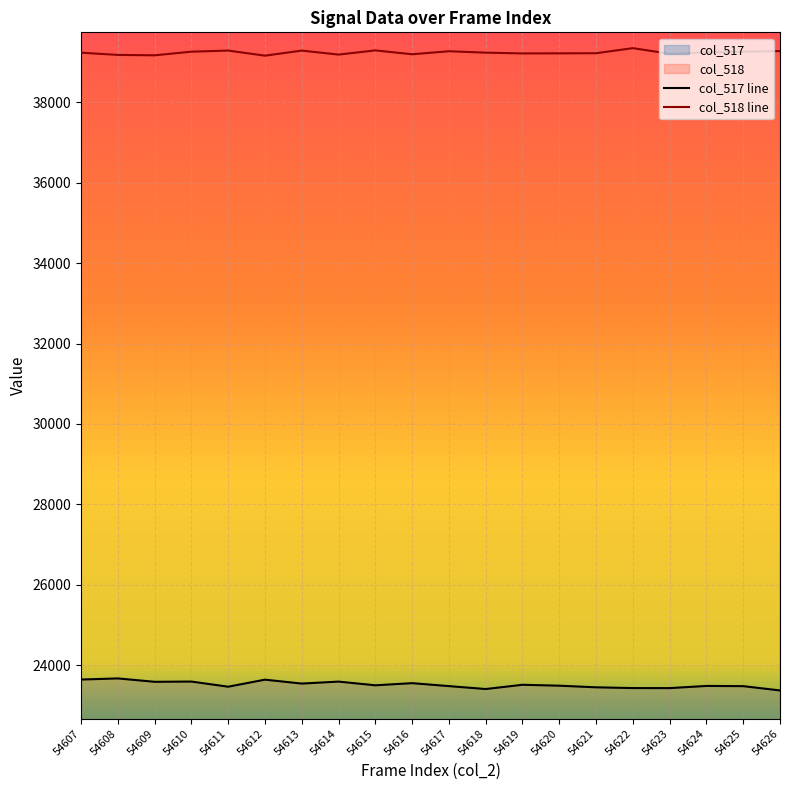

Is it true that col_518 equals 11685 at 54619?

False